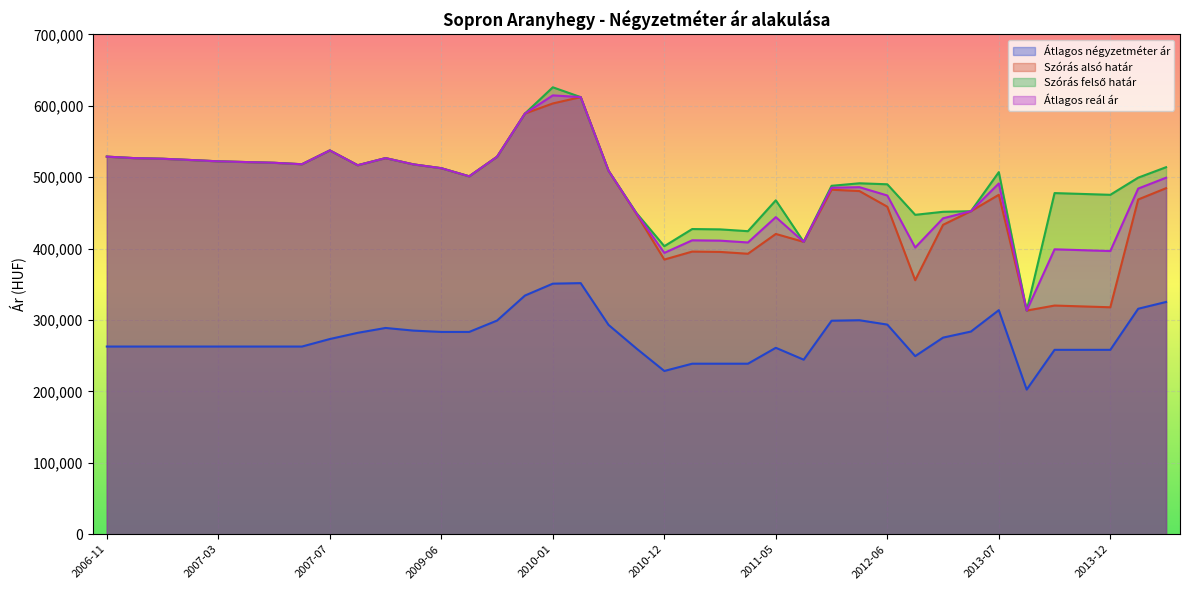

Where is Szórás felső határ nearest to the value 469604?

2011-05